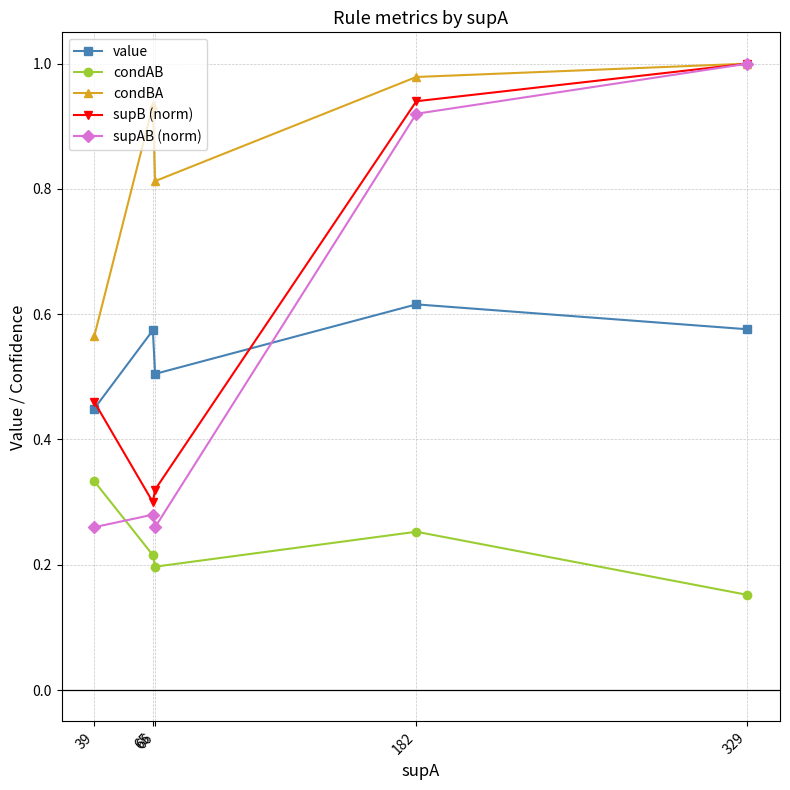

How many interior local valleys does the value series have?

1